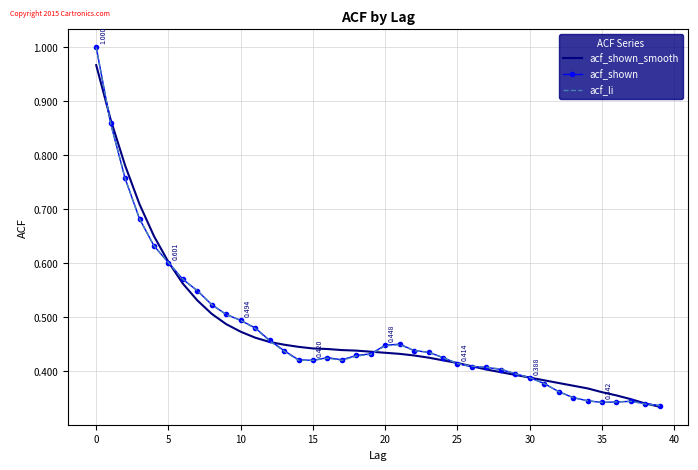

What is the value of the acf_shown_smooth point at the 30th from the left?

0.4